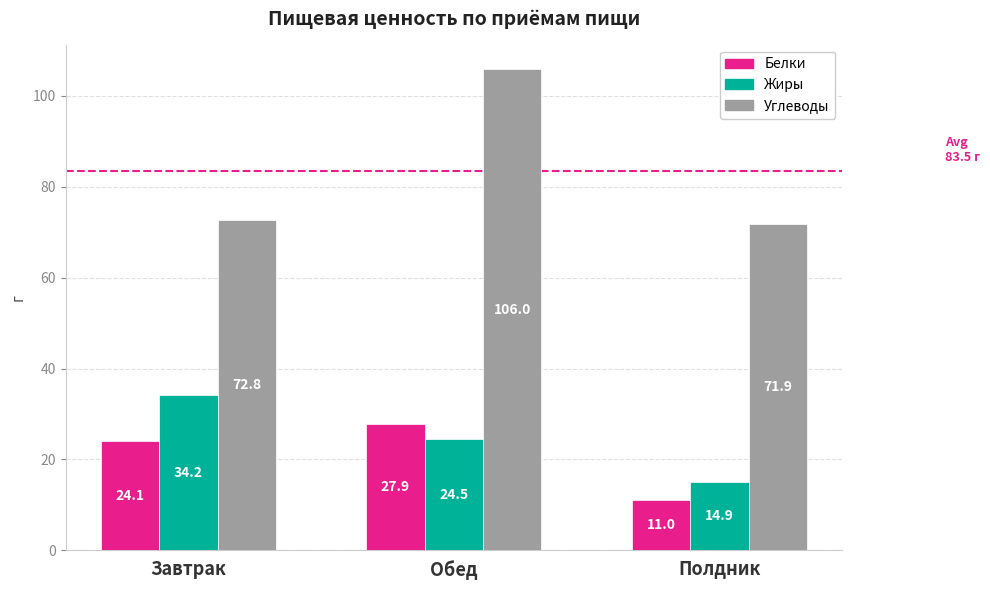

What is the sum of the Жиры values at Полдник and Завтрак?

49.2